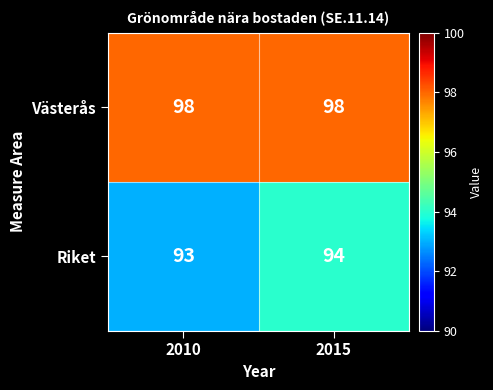

List the series in order of their overall mean, lowest first.

Riket, Västerås